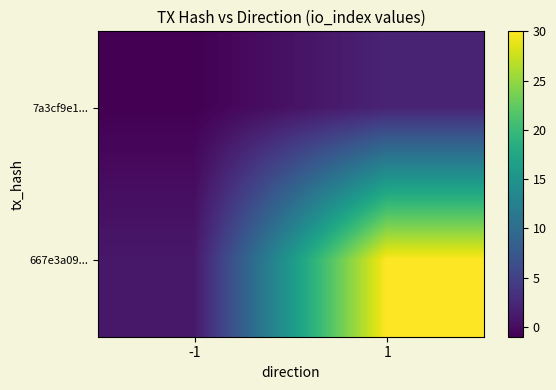

Which category has the lowest value across all series?

-1